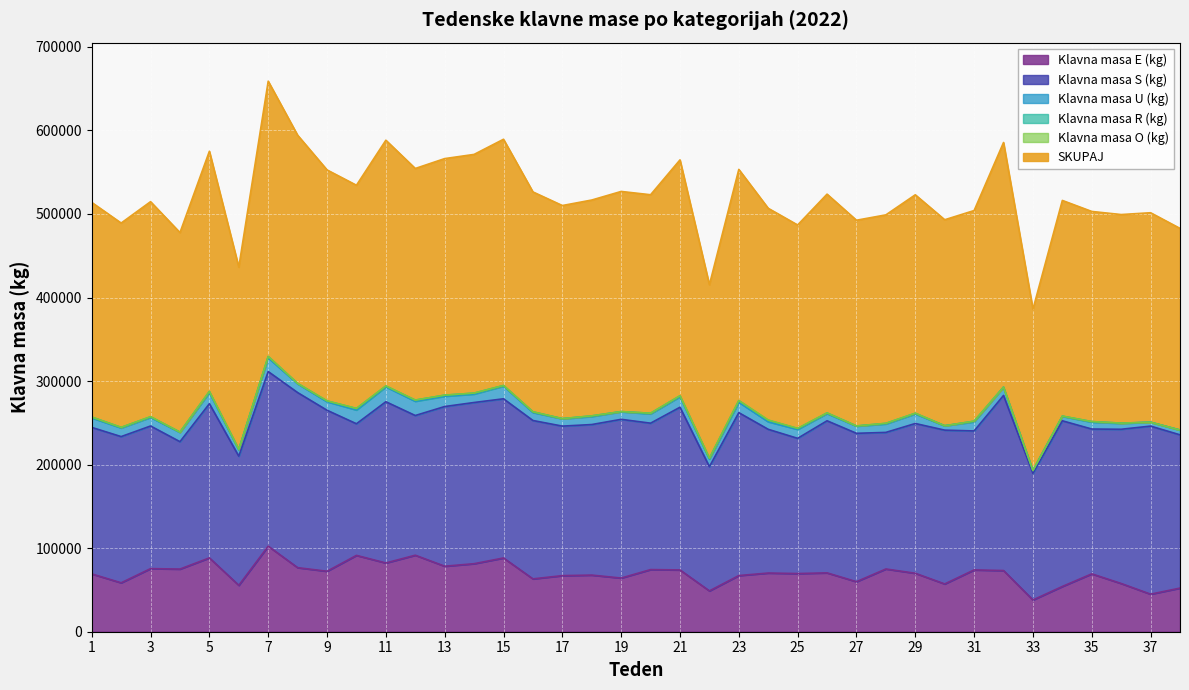

How many lines are shown in the chart?

6